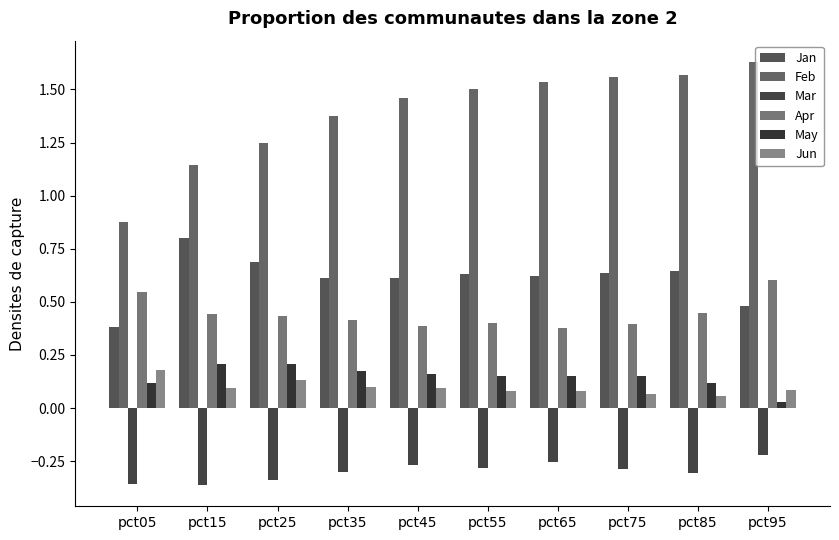

How many bars are there in each group?

6